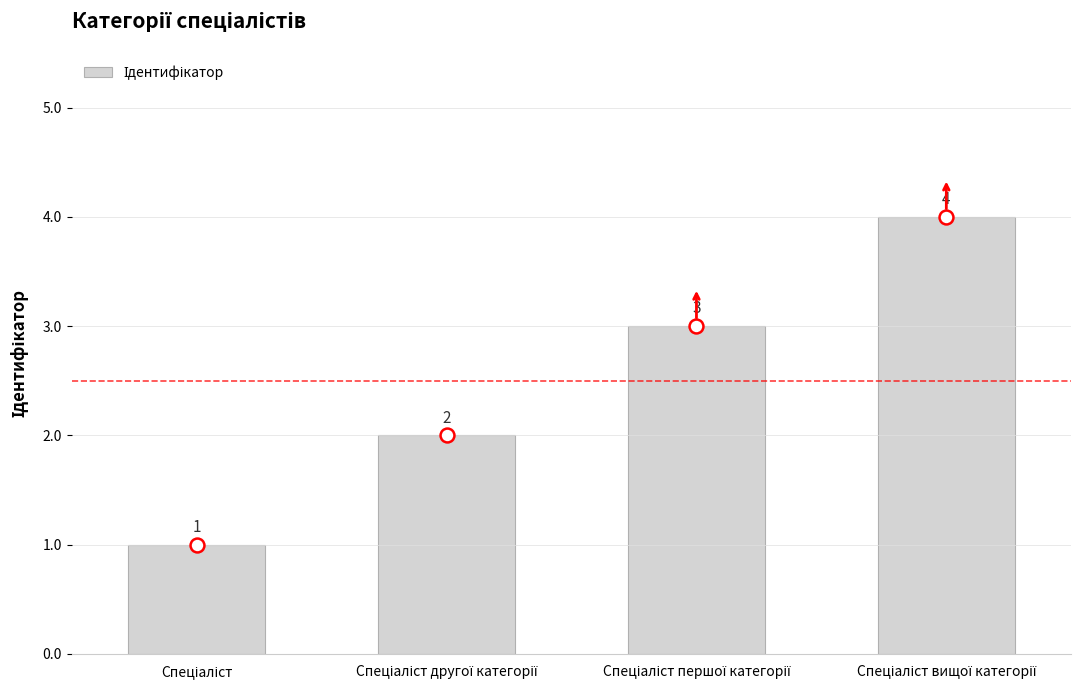

What is the value of the 4th bar from the left?

4